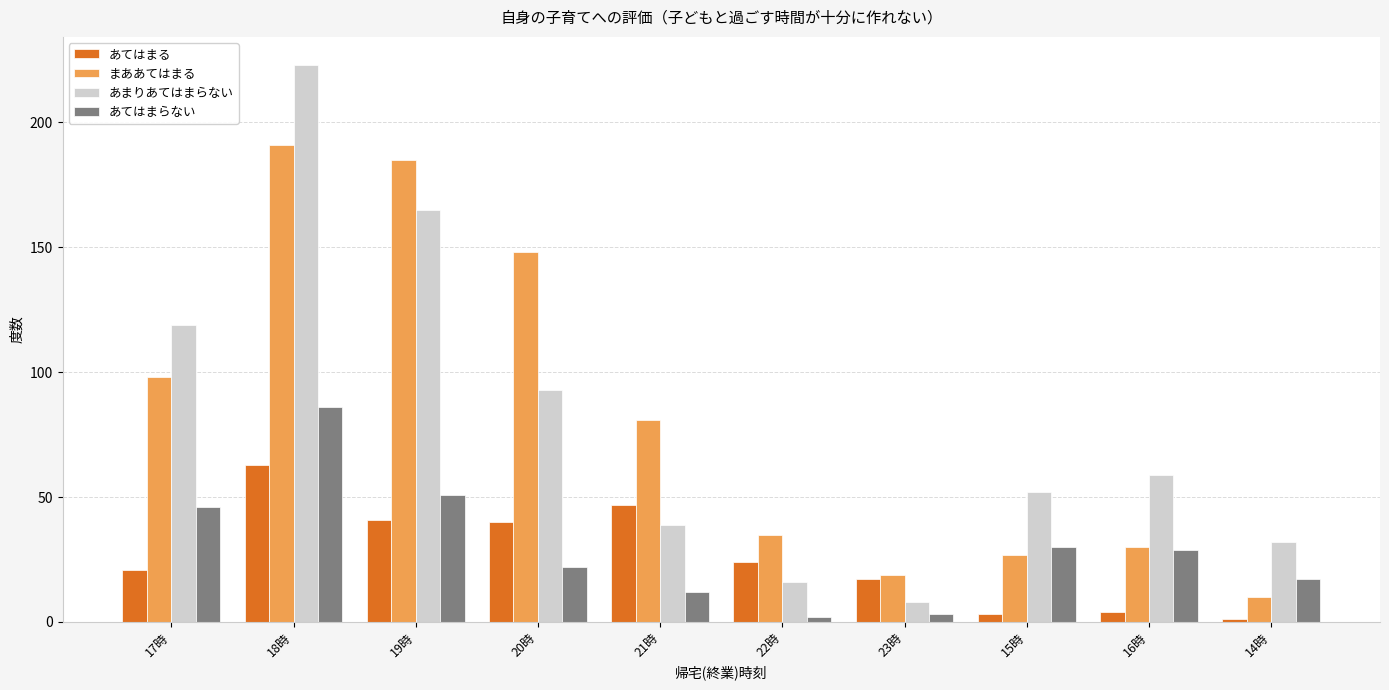

Reading left to right, transcribe all the data shown in this chart.

あてはまる: 21	63	41	40	47	24	17	3	4	1
まああてはまる: 98	191	185	148	81	35	19	27	30	10
あまりあてはまらない: 119	223	165	93	39	16	8	52	59	32
あてはまらない: 46	86	51	22	12	2	3	30	29	17